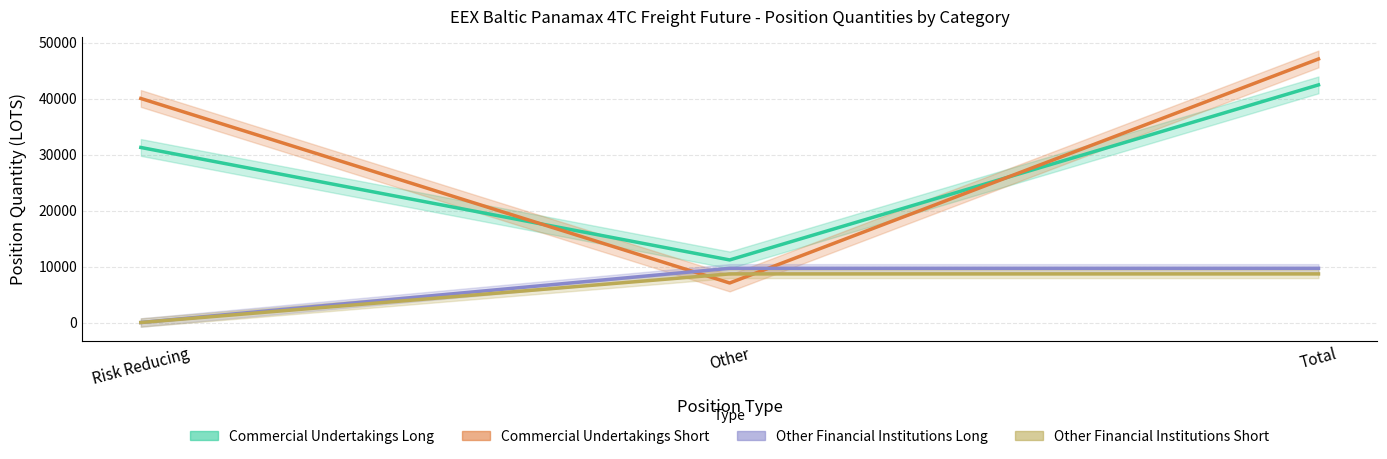

Which category has the highest value across all series?

Total